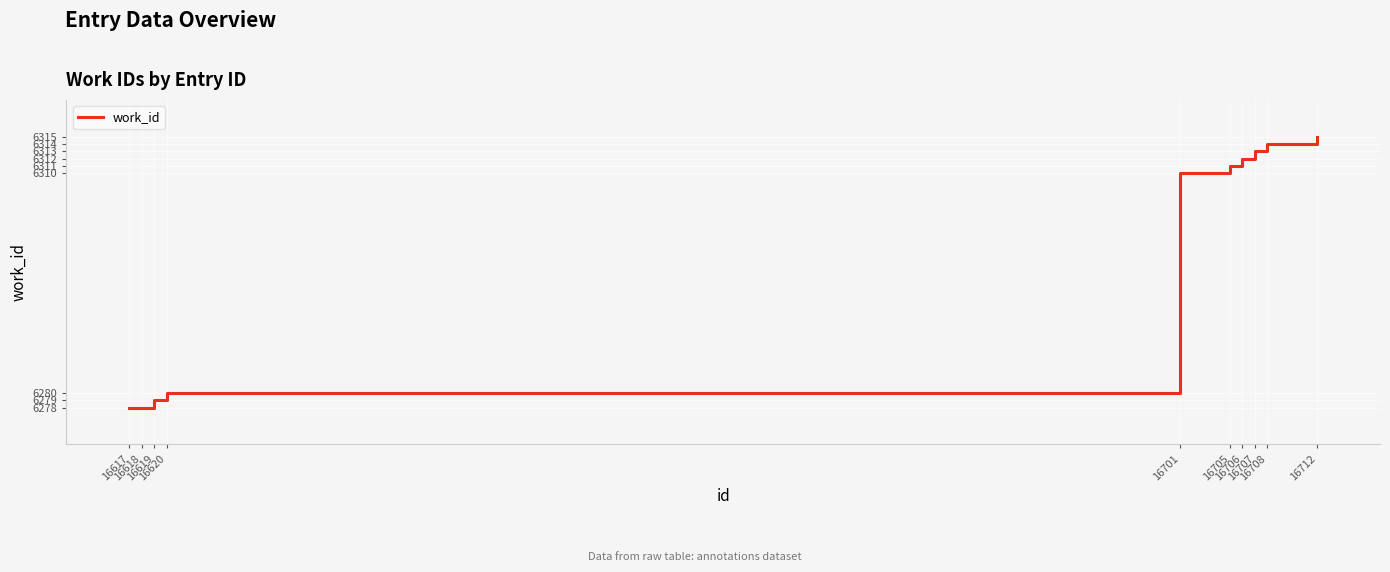

What is the average value?

6299